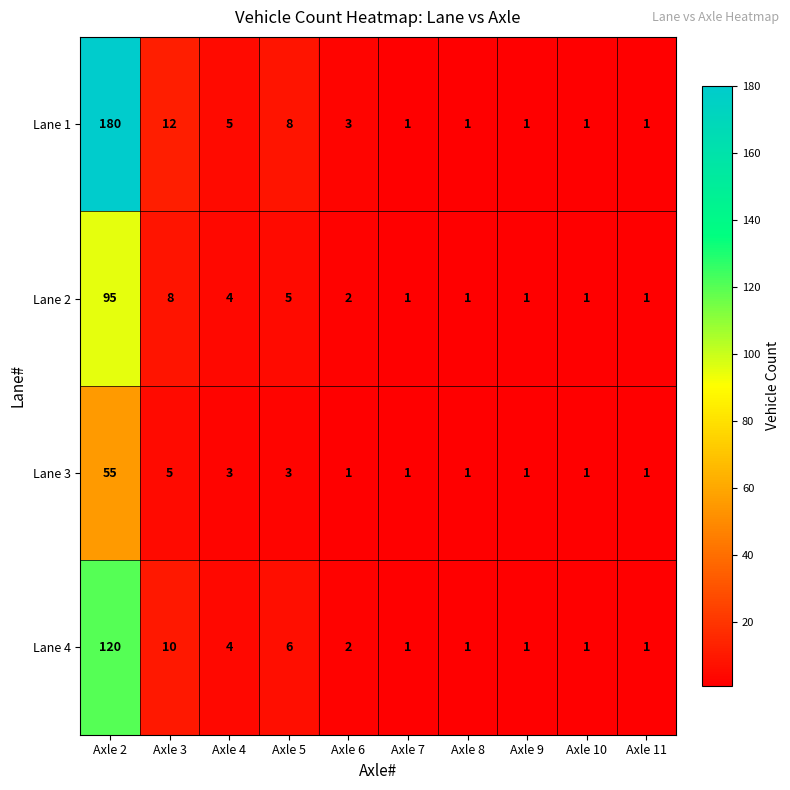

The Lane 2 series shows 2 at Axle 8. True or false?

False